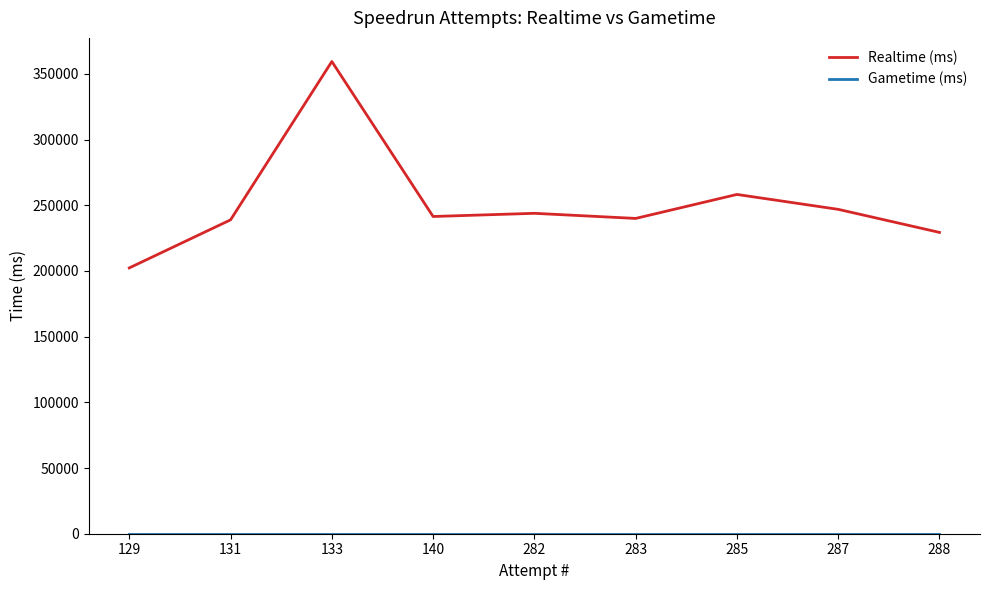

What is the maximum value shown in the chart?

359456